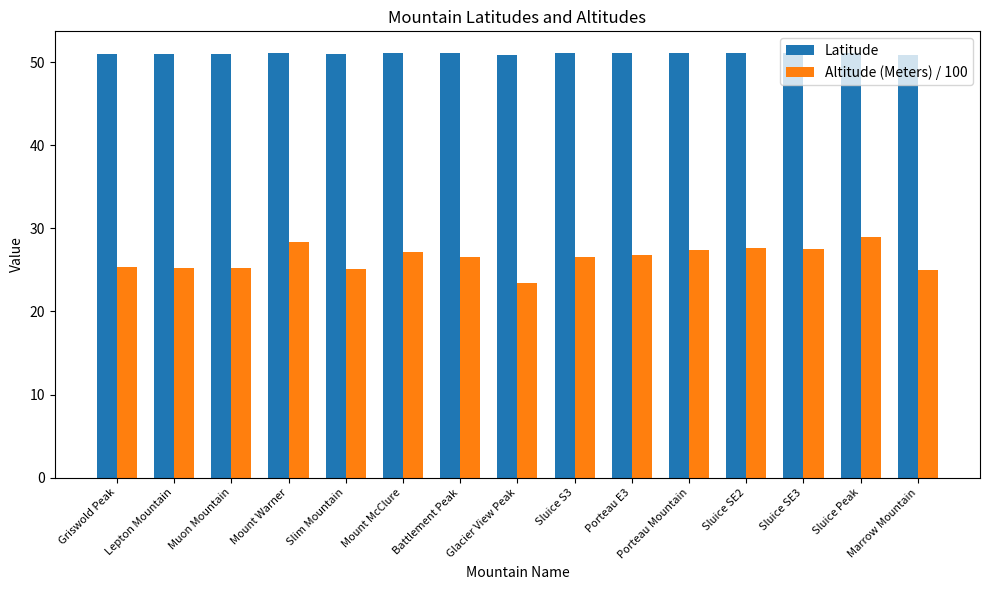

What is the value of the Latitude bar at the 15th from the left?

50.9